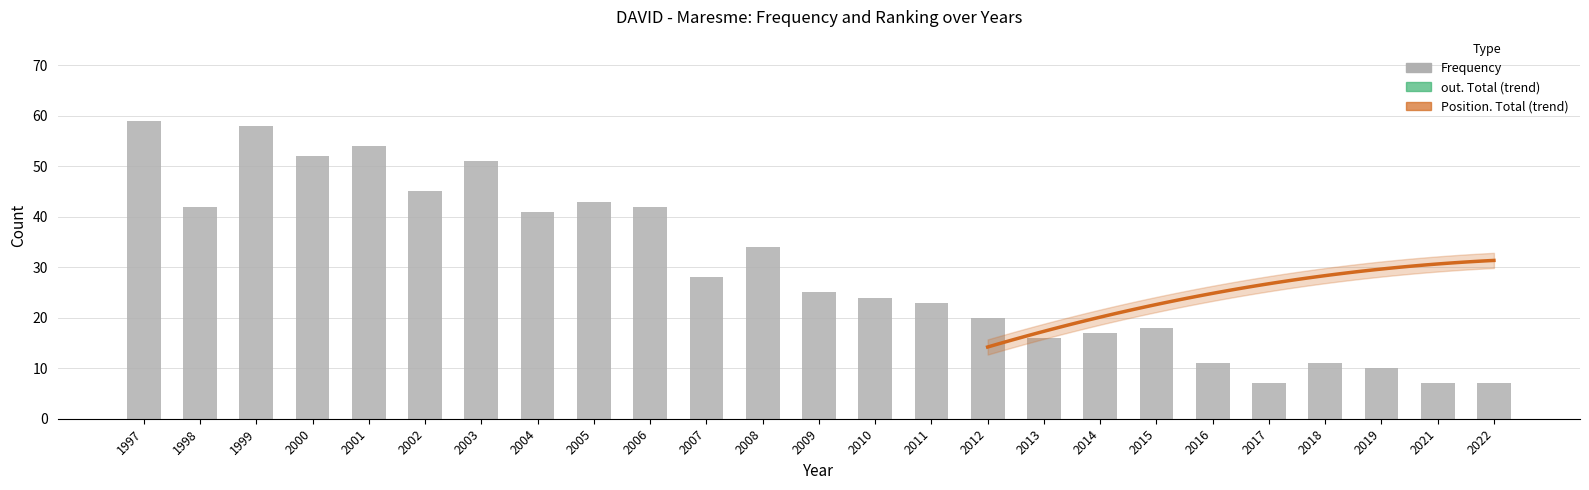

How many groups of bars are there?

25